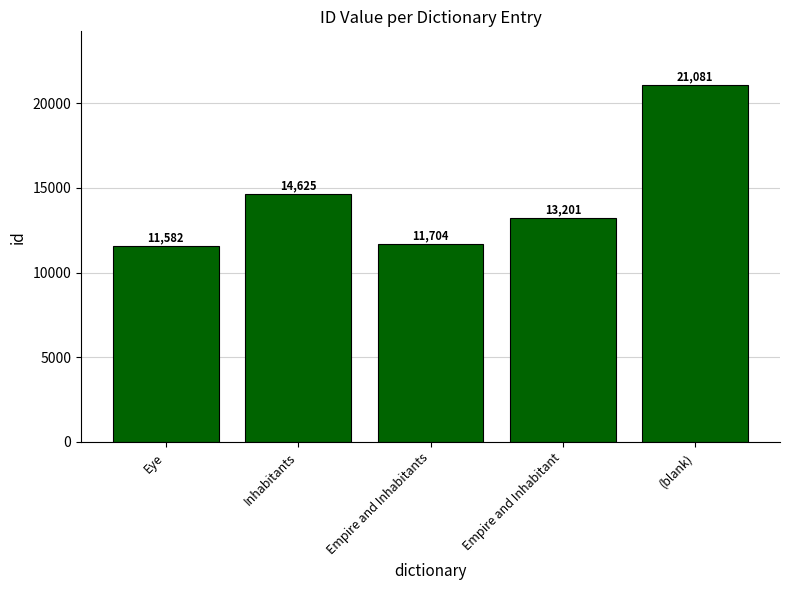

Are the bars grouped side by side (vs. stacked)?

No